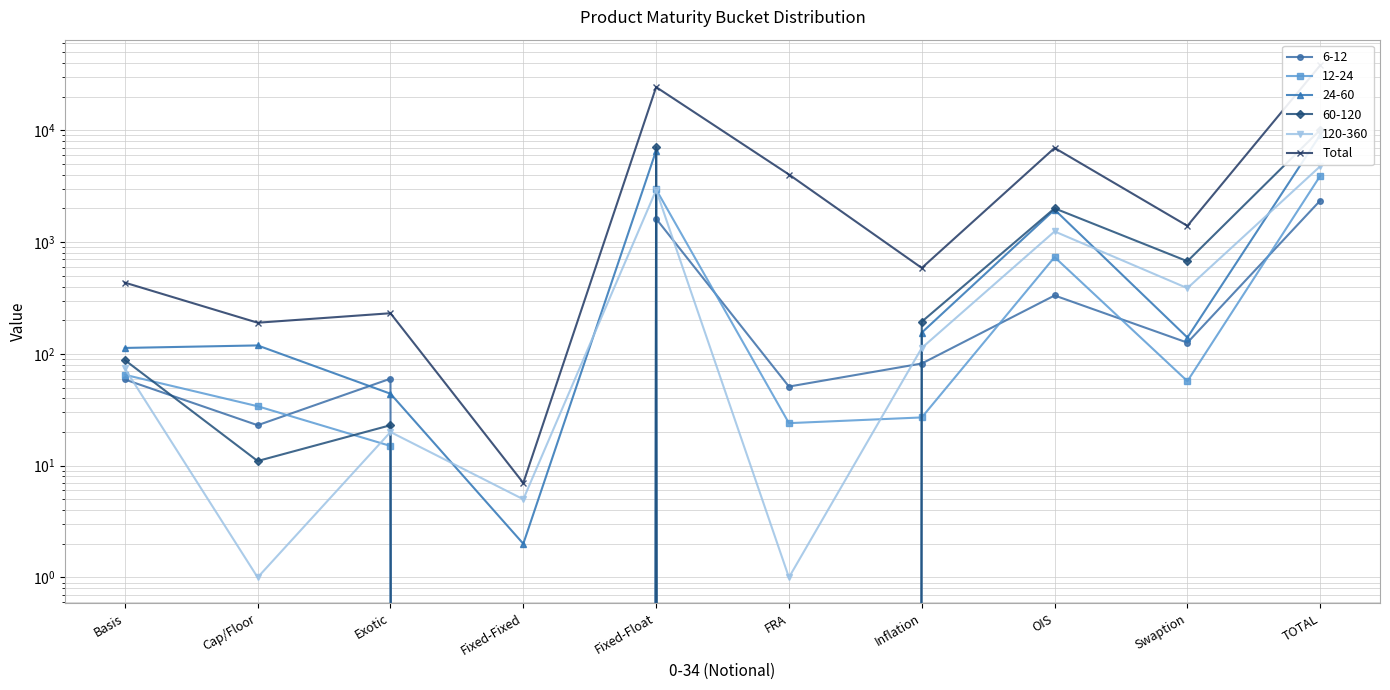

Which has a higher value, TOTAL or Exotic?

TOTAL